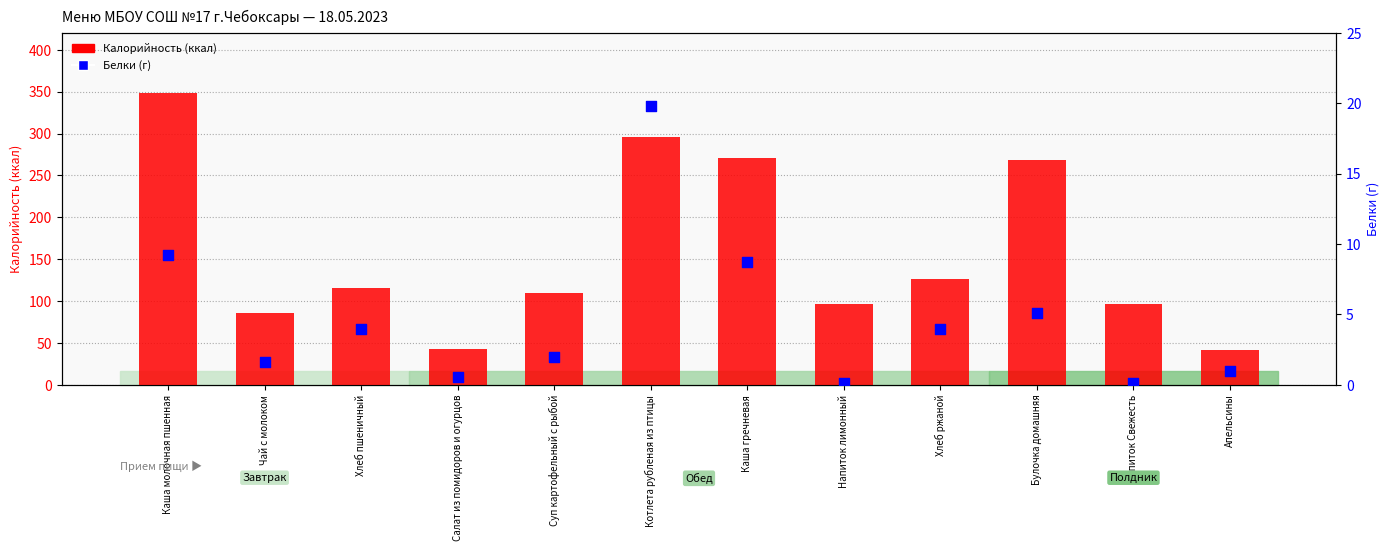

Which series has the largest Y range (max minus min)?

Калорийность (ккал)